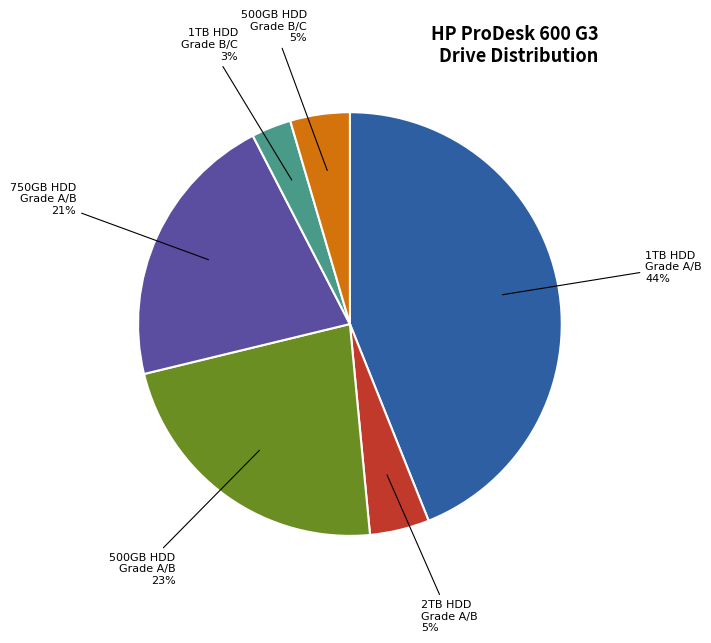

Is there a majority slice in this chart?

No